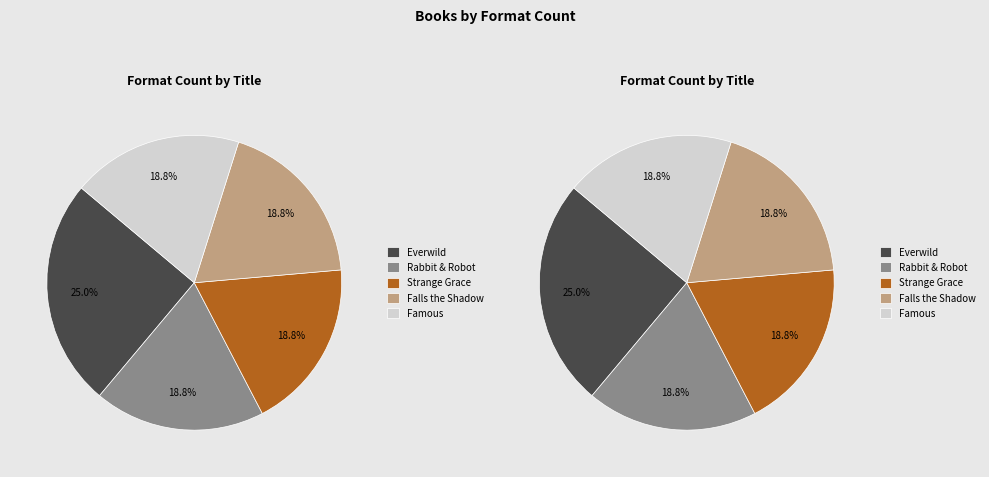

Count the number of slices in the pie.

5